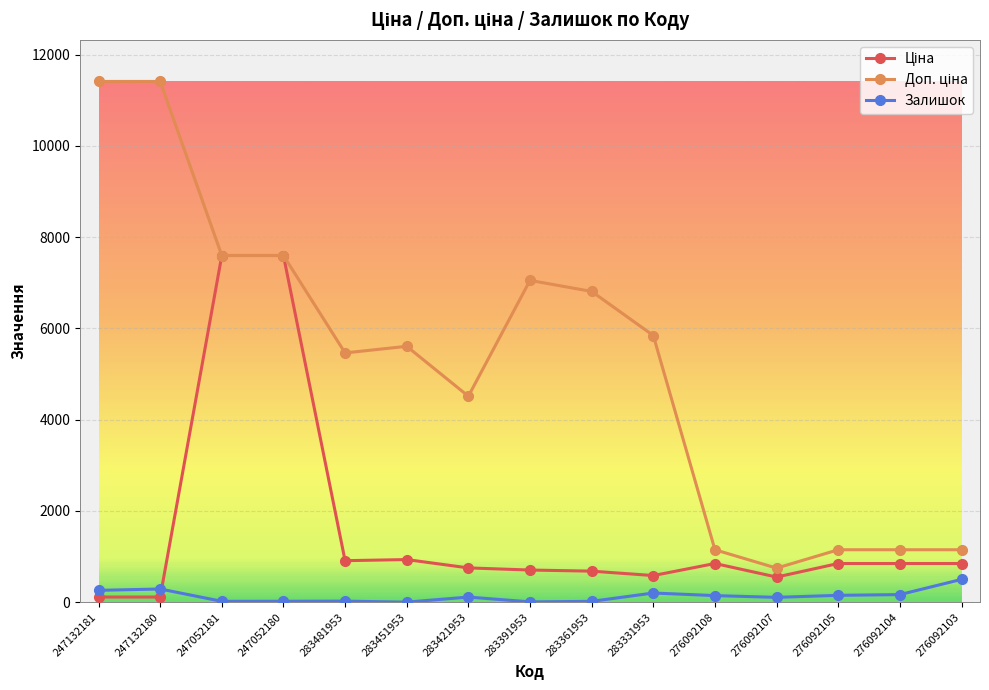

What is the maximum value shown in the chart?

11410.0